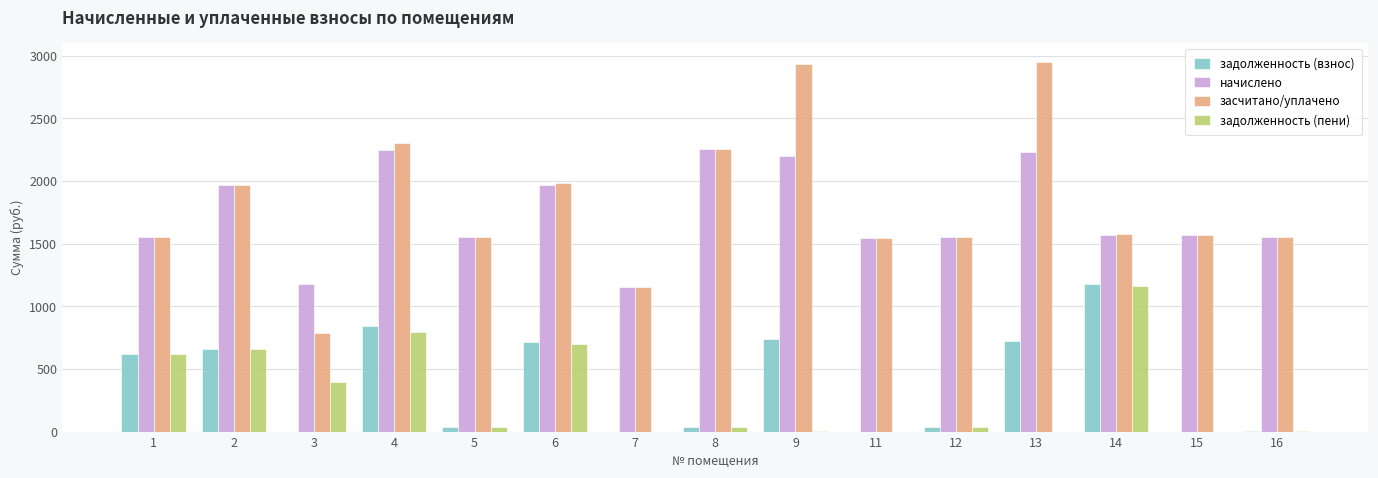

Between 4 and 15, which series saw the biggest shift?

задолженность (взнос)